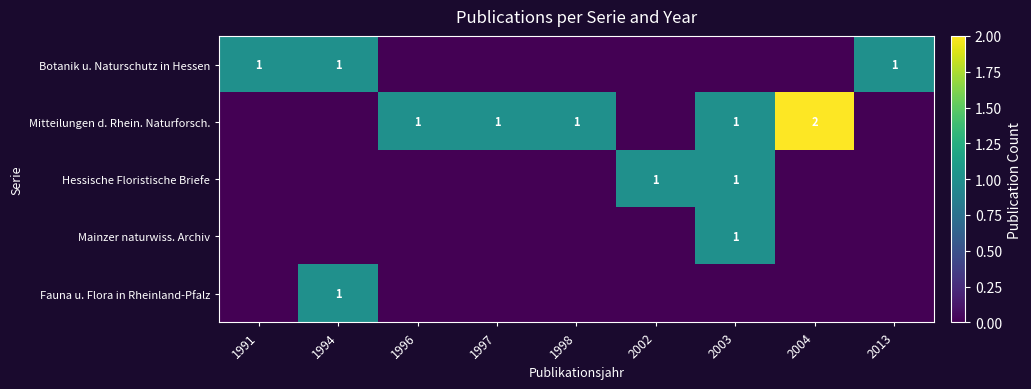

Is it true that Mitteilungen d. Rhein. Naturforsch. equals 2 at 2003?

False